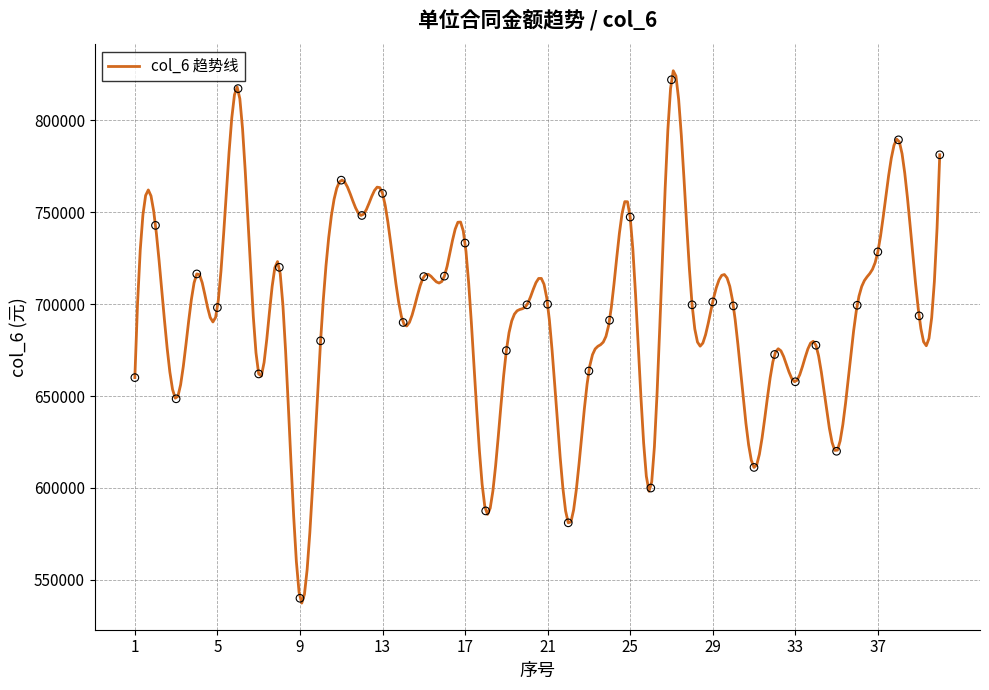

What is the change in value from 2 to 6?

+74396.1